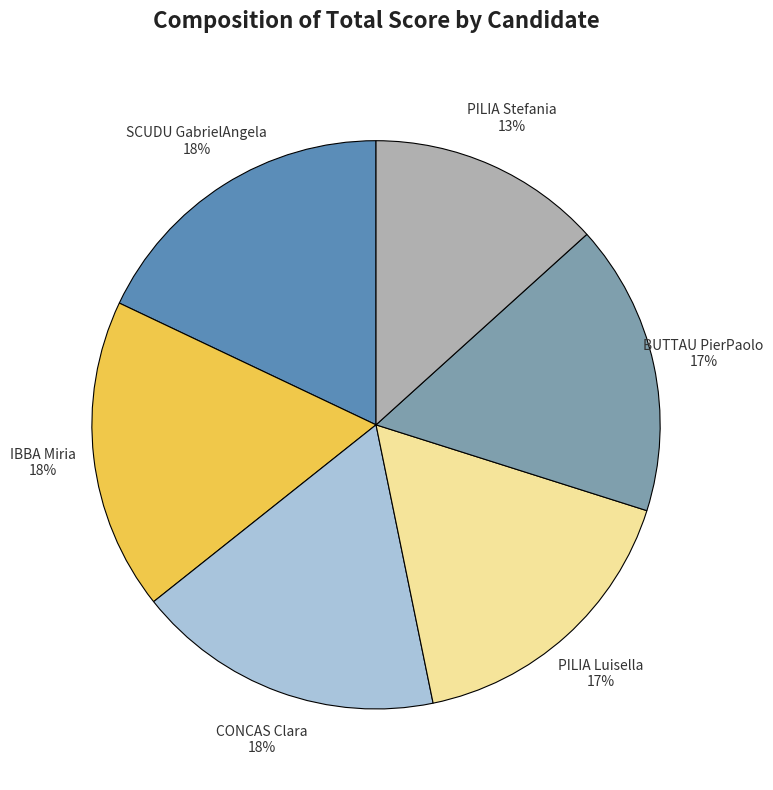

Which has a higher value, CONCAS Clara or PILIA Luisella?

CONCAS Clara